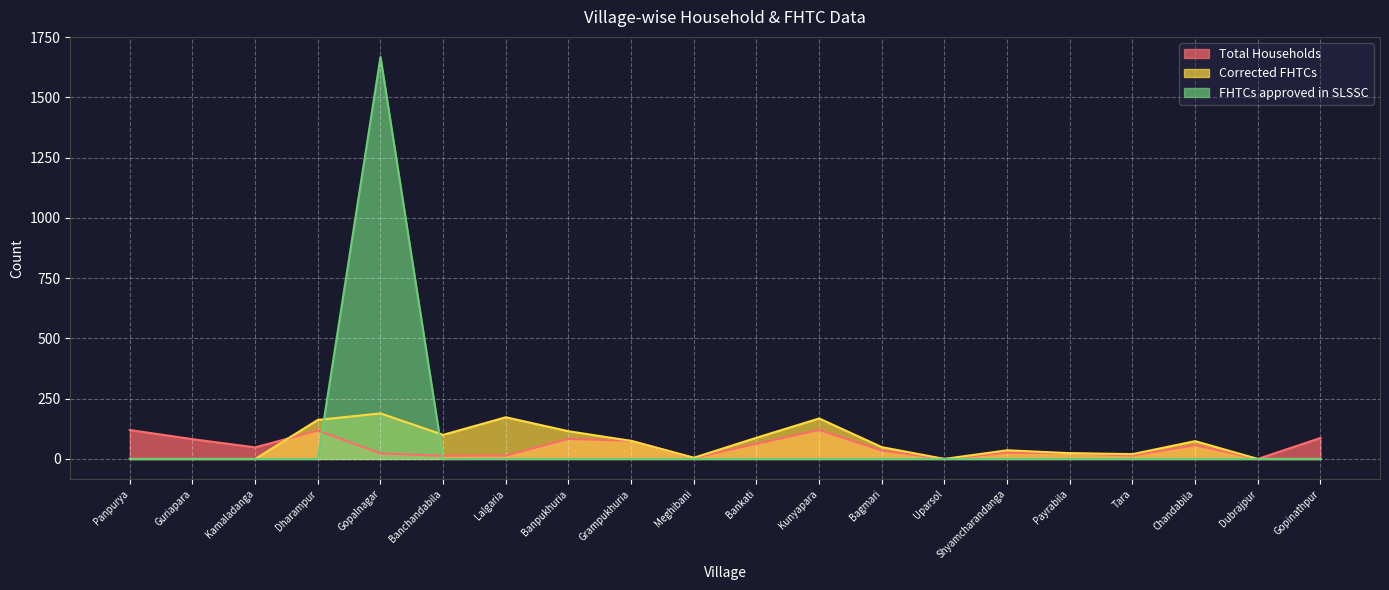

Is it true that FHTCs approved in SLSSC equals 0 at Shyamcharandanga?

True